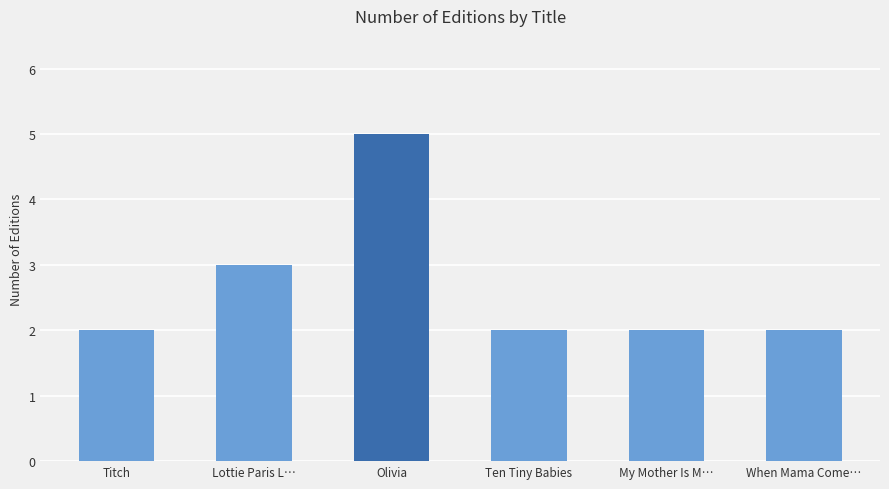

What position from the right is When Mama Come…?

1